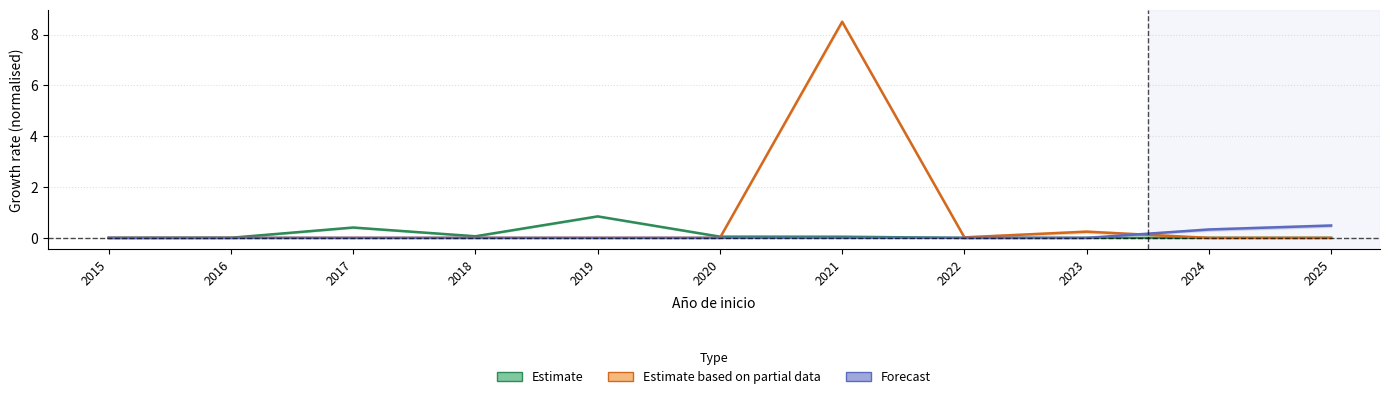

Rank the series at 2023 from highest to lowest value.

Estimate based on partial data, Estimate, Forecast